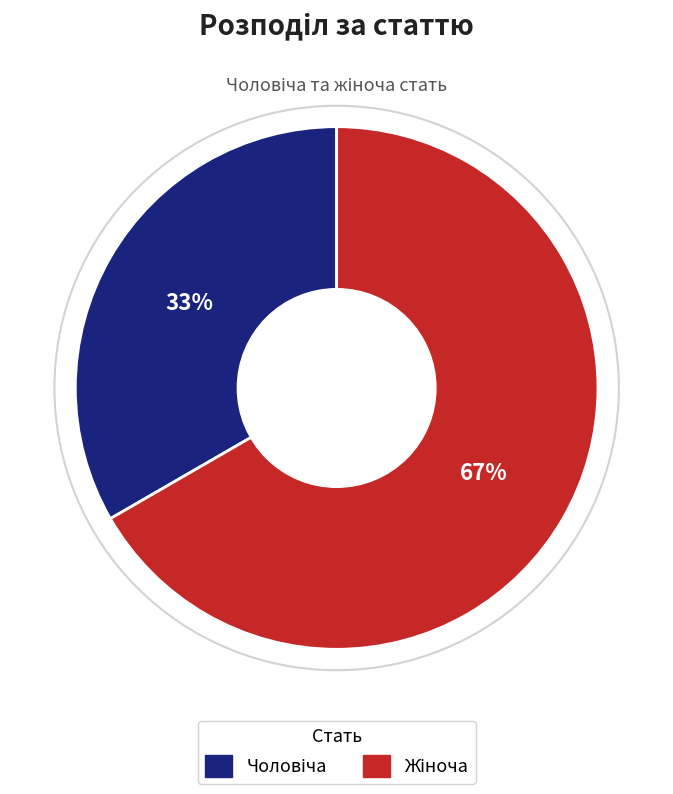

To the nearest percent, what is the average slice percentage?

50%